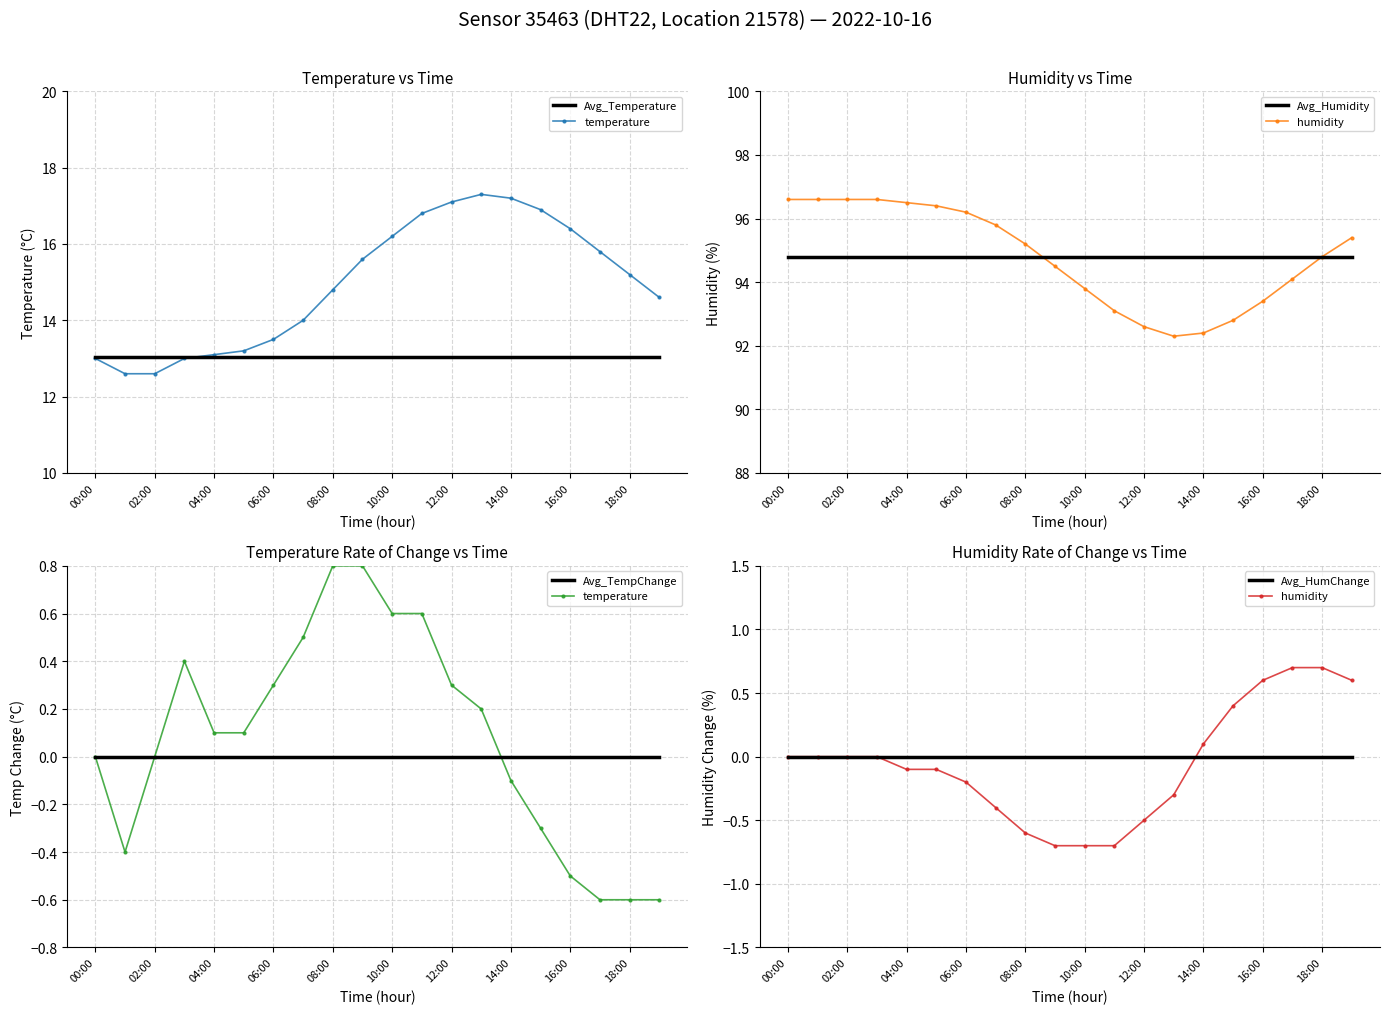

True or false: Avg_Humidity has more than 0 points higher than both neighbors.

False